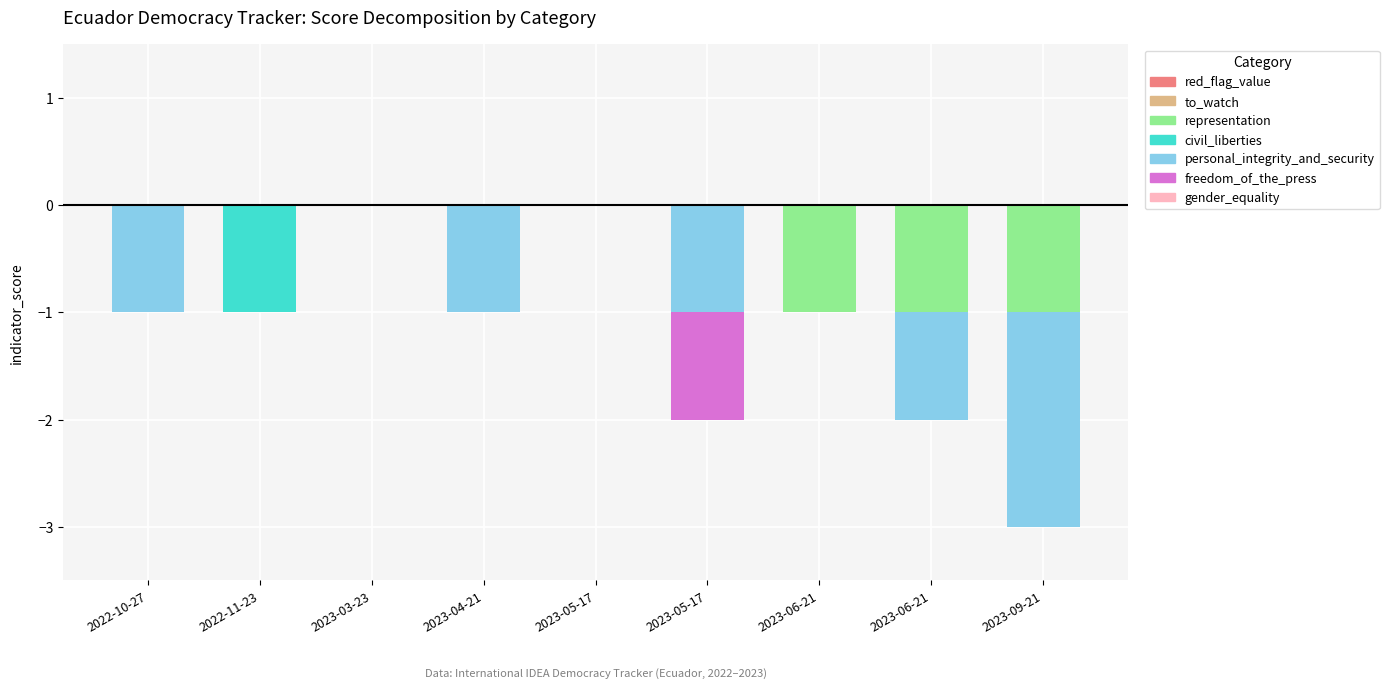

What is the label of the 6th bar from the right?

2023-04-21